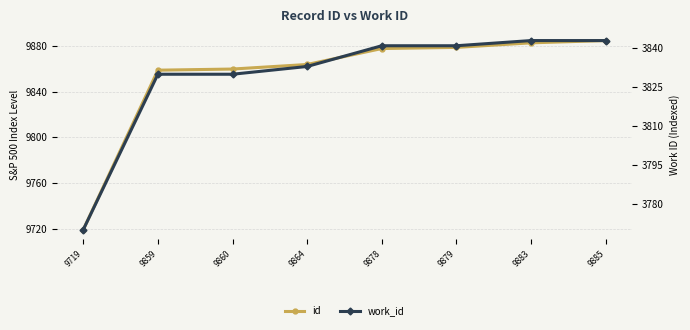

List the labels in order of id value, smallest first.

9719, 9859, 9860, 9864, 9878, 9879, 9883, 9885